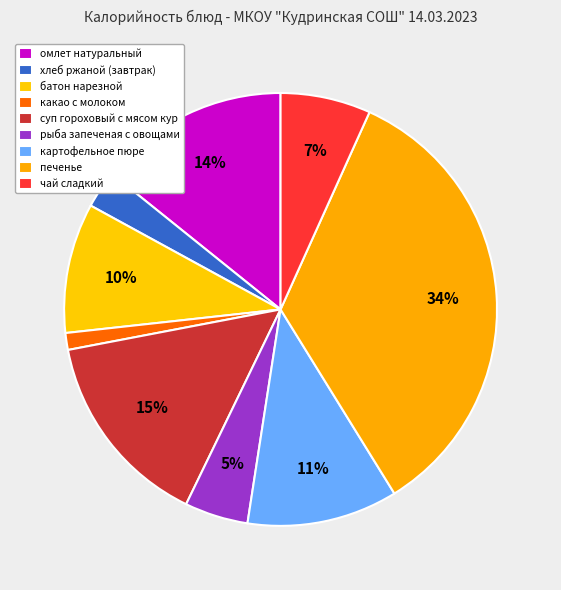

Combined, what portion of the pie is суп гороховый с мясом кур and какао с молоком?

16.1%